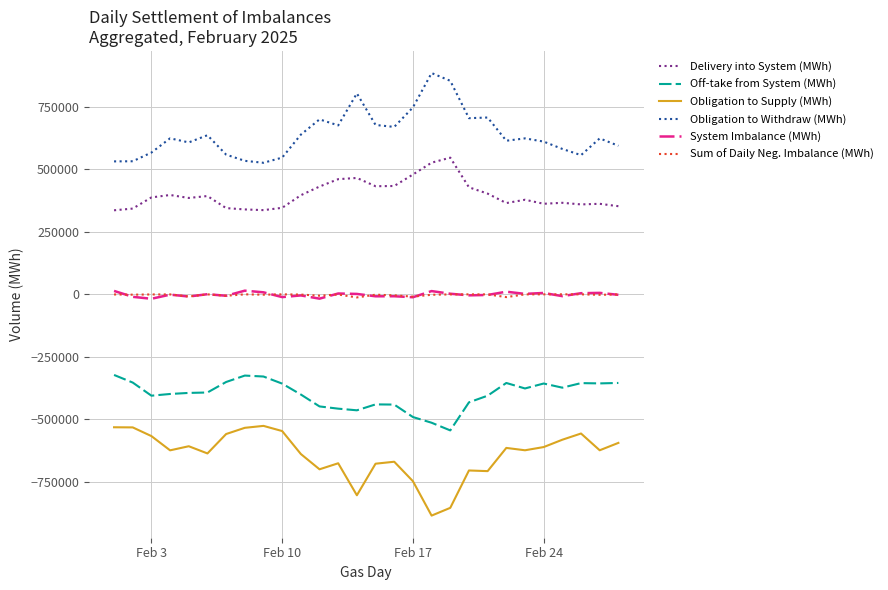

What is the smallest value displayed?

-886222.9